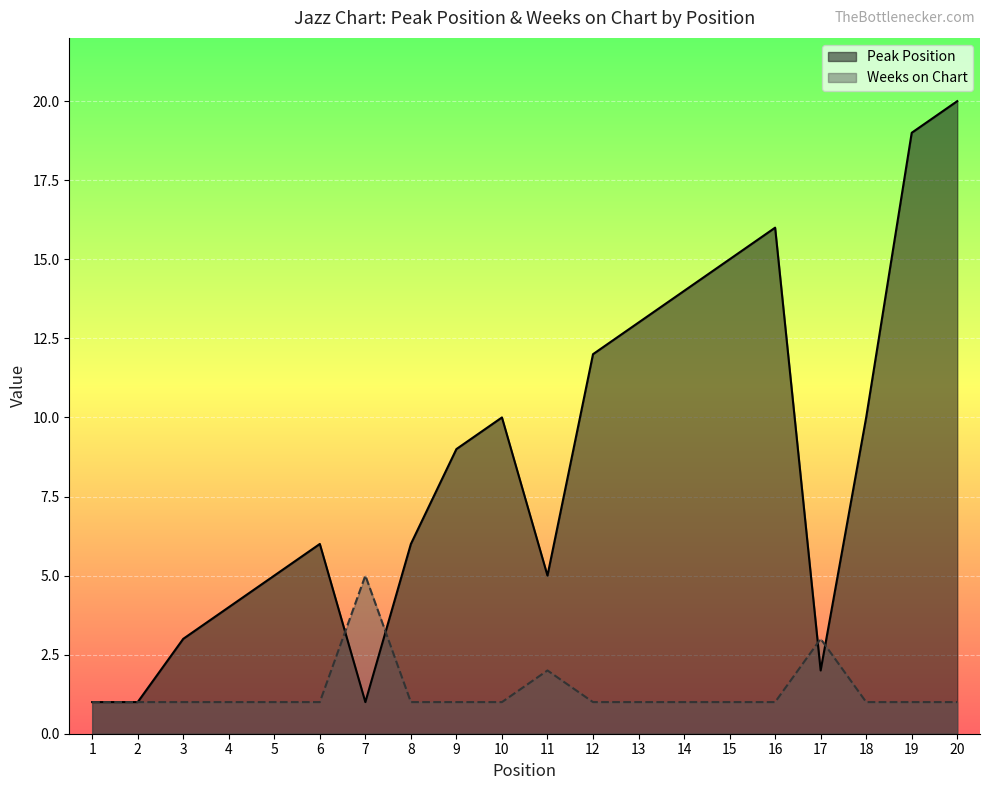

Reading right to left, extract all data points from this chart.

Peak Position: 20	19	10	2	16	15	14	13	12	5	10	9	6	1	6	5	4	3	1	1
Weeks on Chart: 1	1	1	3	1	1	1	1	1	2	1	1	1	5	1	1	1	1	1	1